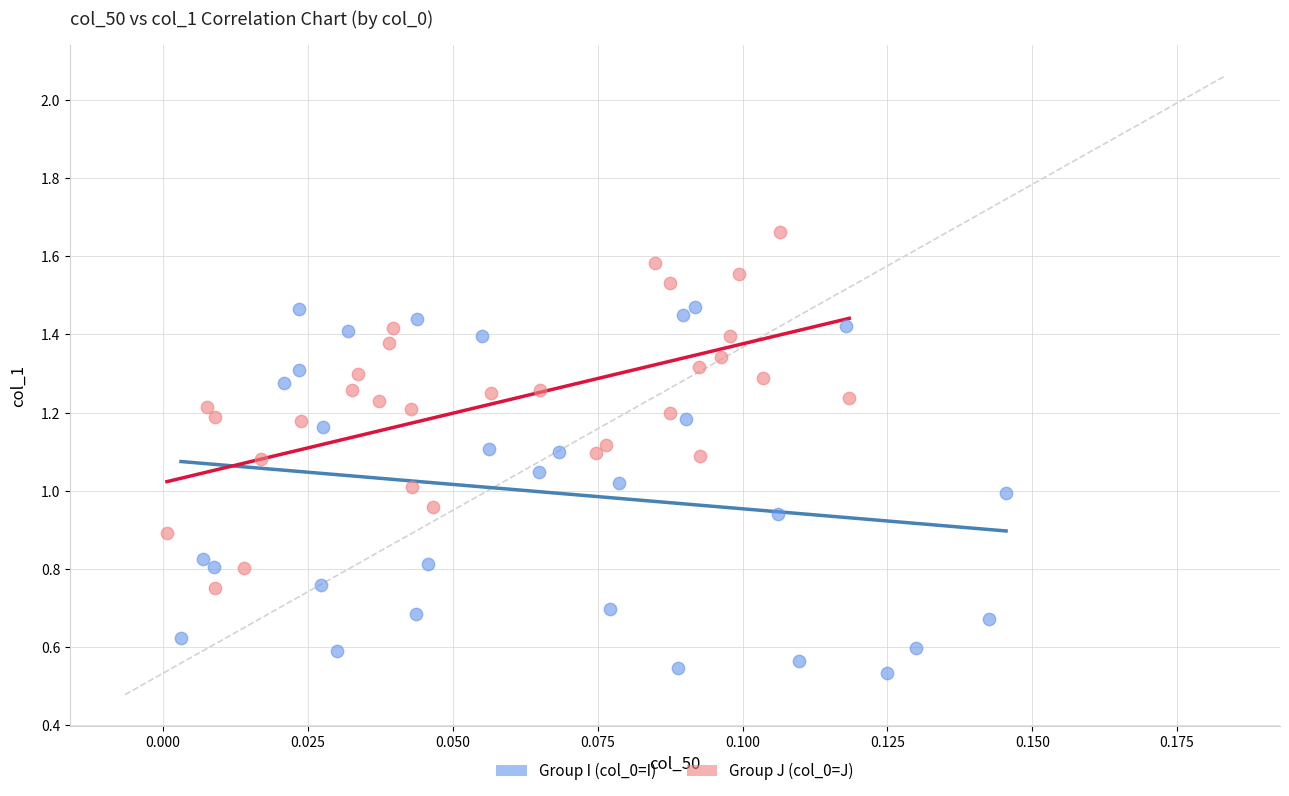

Which series reaches the minimum Y coordinate?

Group I (col_0=I)